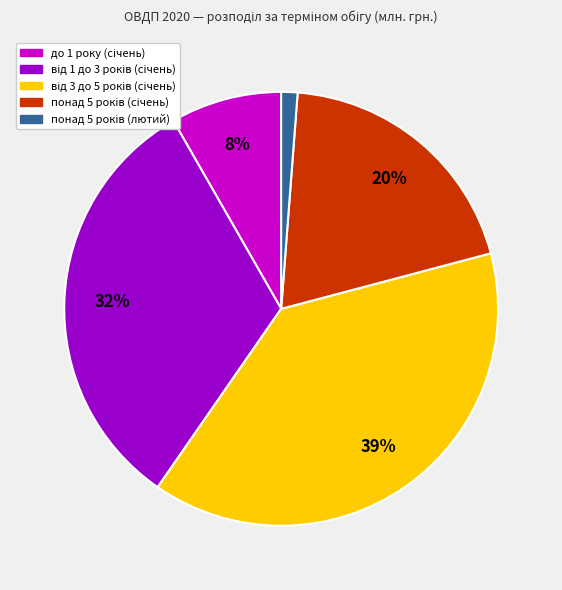

How many slices are in this pie chart?

5